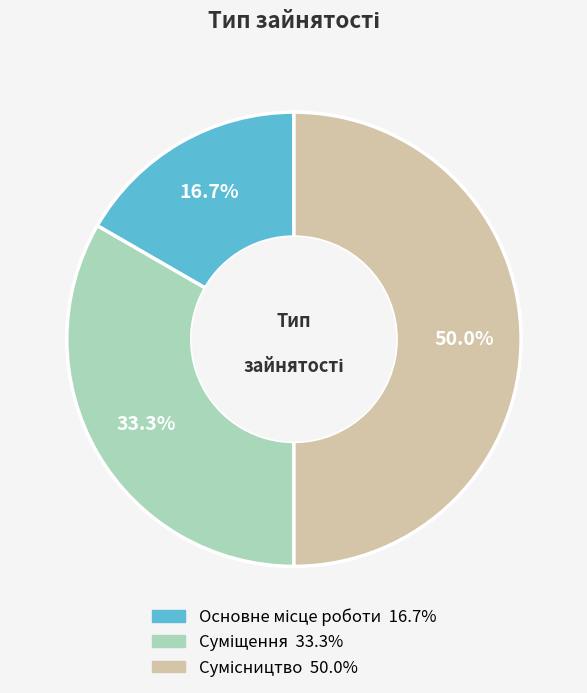

How much of the chart is everything except Основне місце роботи?

83.3%